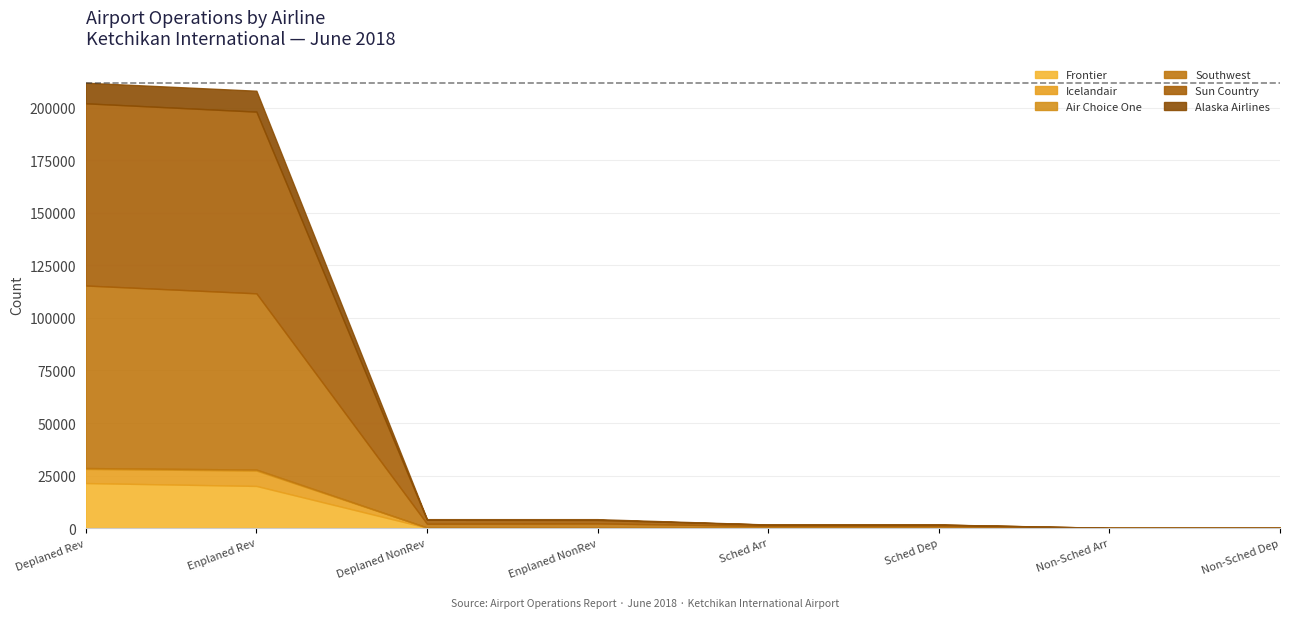

How many values in the Alaska Airlines series exceed 297?

5